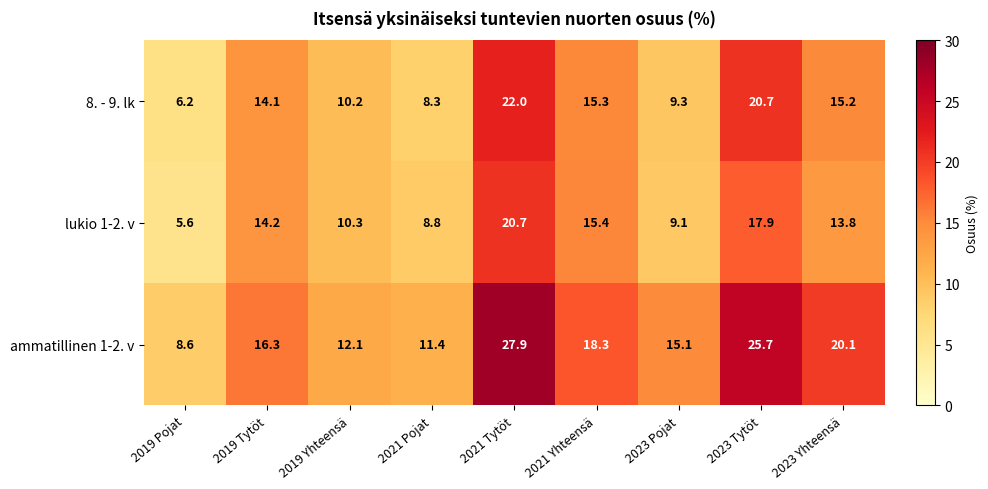

Reading left to right, transcribe all the data shown in this chart.

8. - 9. lk: 6.2	14.1	10.2	8.3	22.0	15.3	9.3	20.7	15.2
lukio 1-2. v: 5.6	14.2	10.3	8.8	20.7	15.4	9.1	17.9	13.8
ammatillinen 1-2. v: 8.6	16.3	12.1	11.4	27.9	18.3	15.1	25.7	20.1